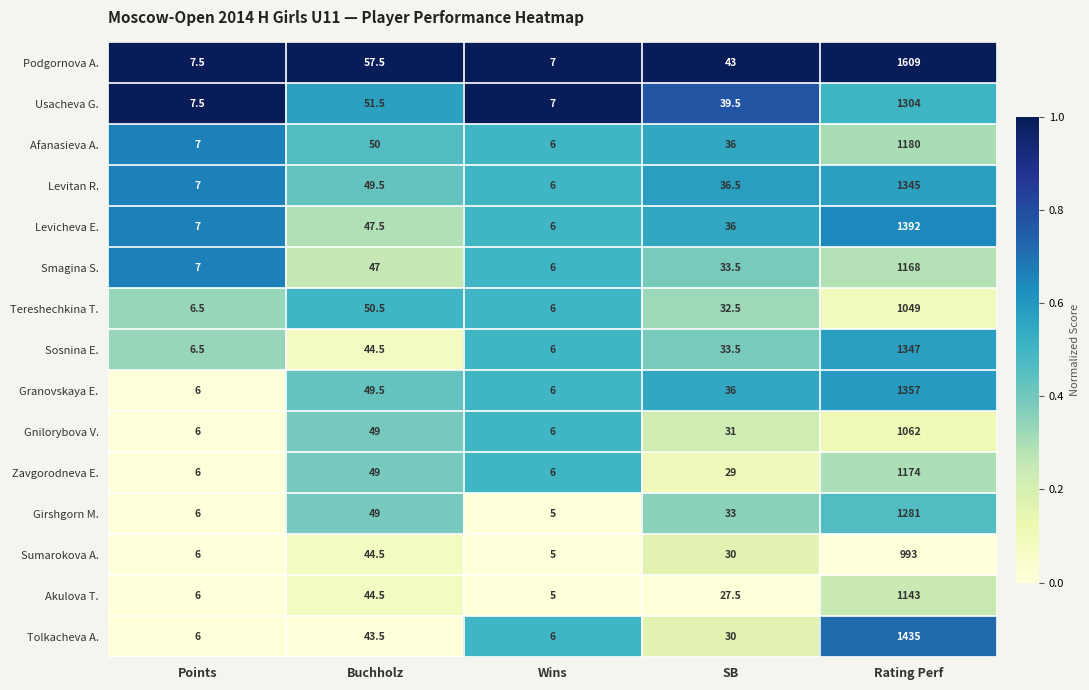

The Levicheva E. series shows 80.0 at Buchholz. True or false?

False